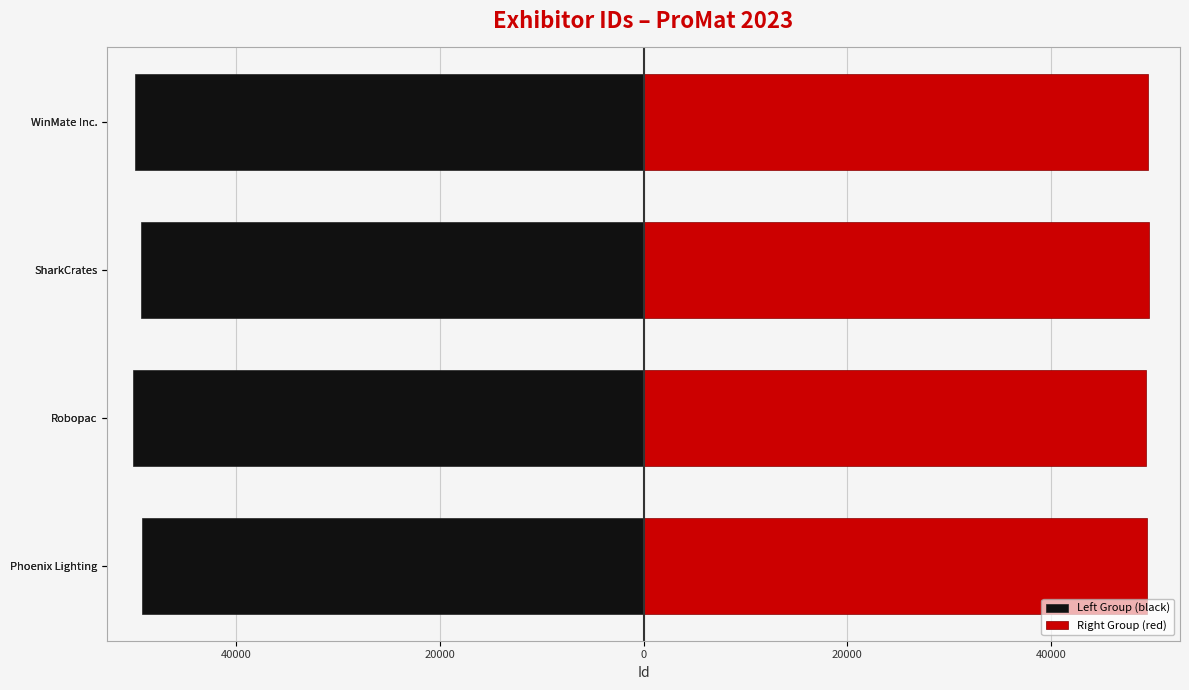

Reading left to right, list all the values displayed in this chart.

Left Group (black): -49217	-50144	-49292	-49883
Right Group (red): 49460	49277	49620	49547